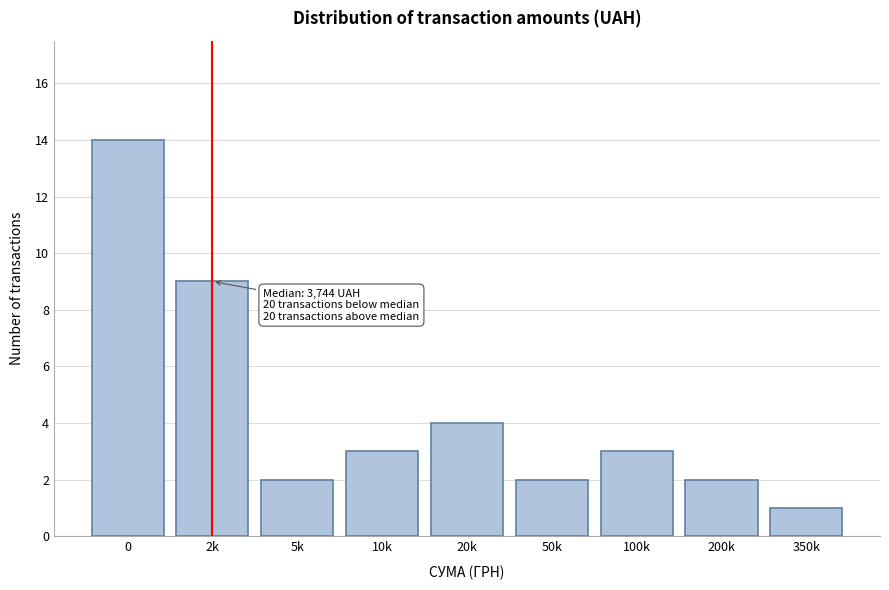

Reading left to right, extract all data points from this chart.

0=14	2k=9	5k=2	10k=3	20k=4	50k=2	100k=3	200k=2	350k=1